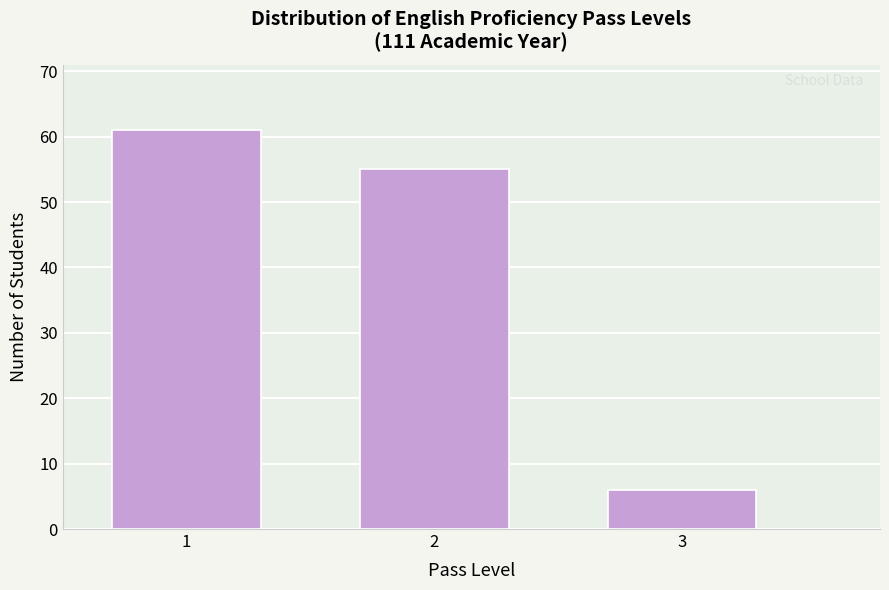

Reading right to left, extract all data points from this chart.

6	55	61